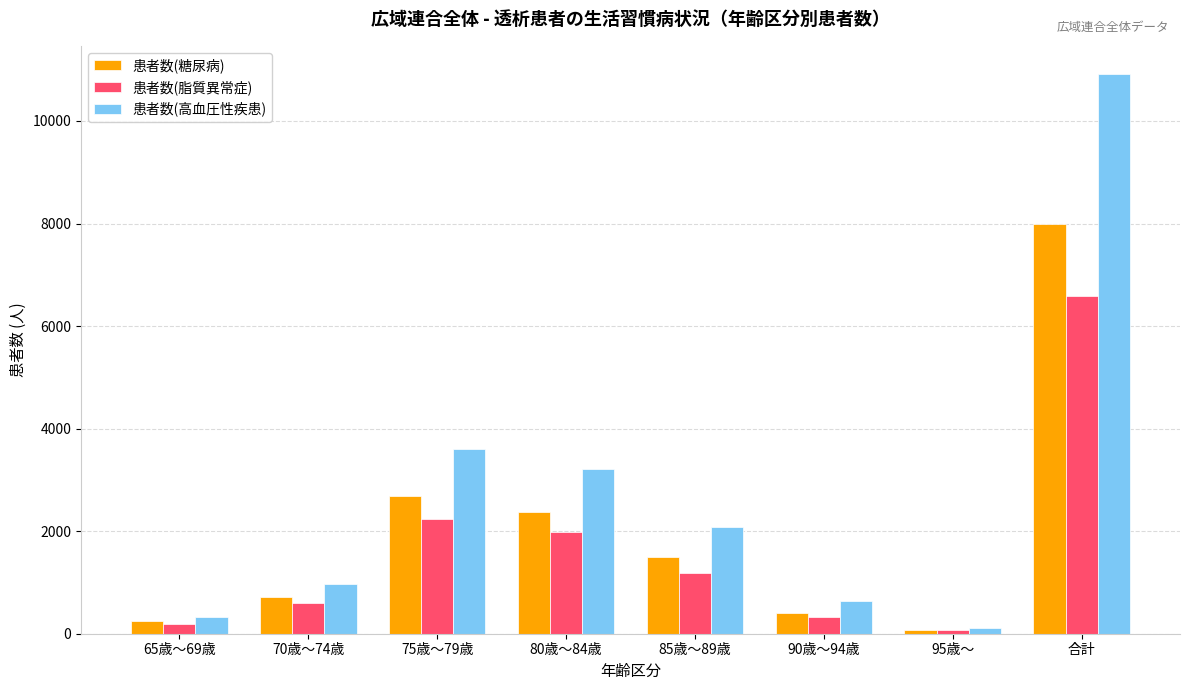

The value of 患者数(高血圧性疾患) at 70歳～74歳 is 1665. True or false?

False